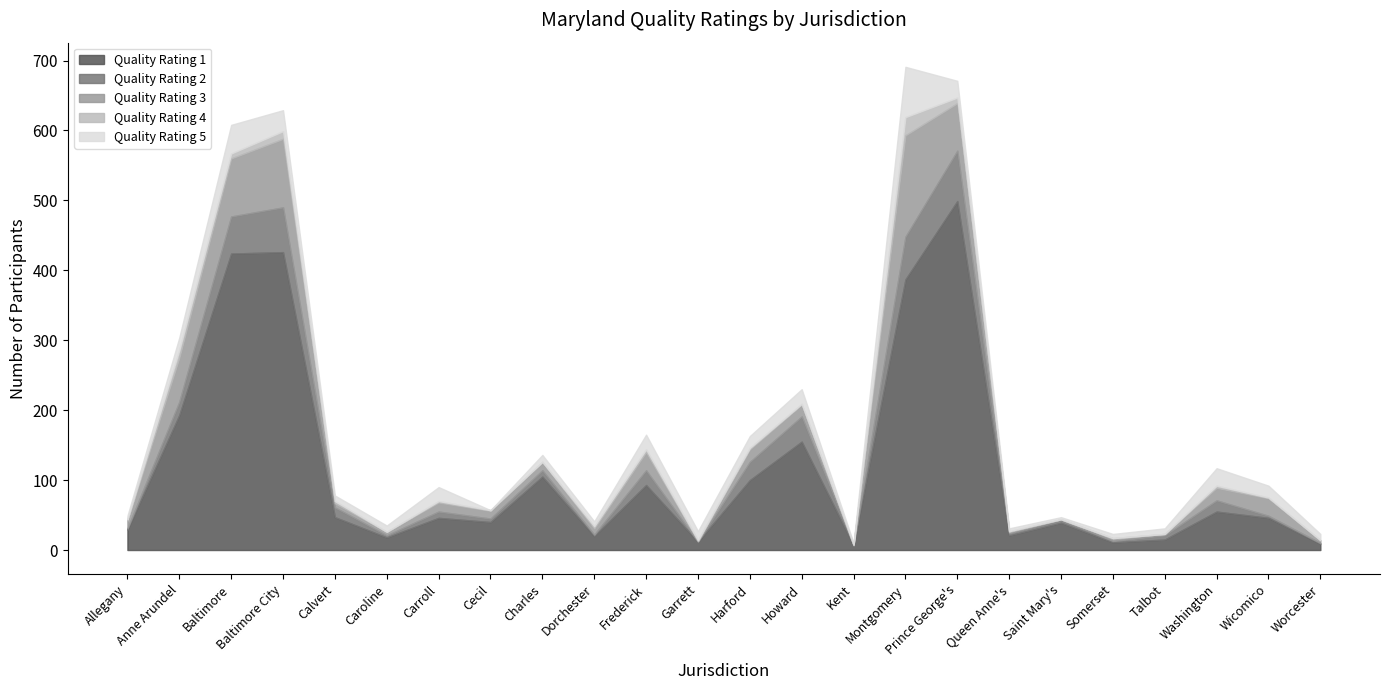

What is the difference between the highest and lowest values at Howard?

154